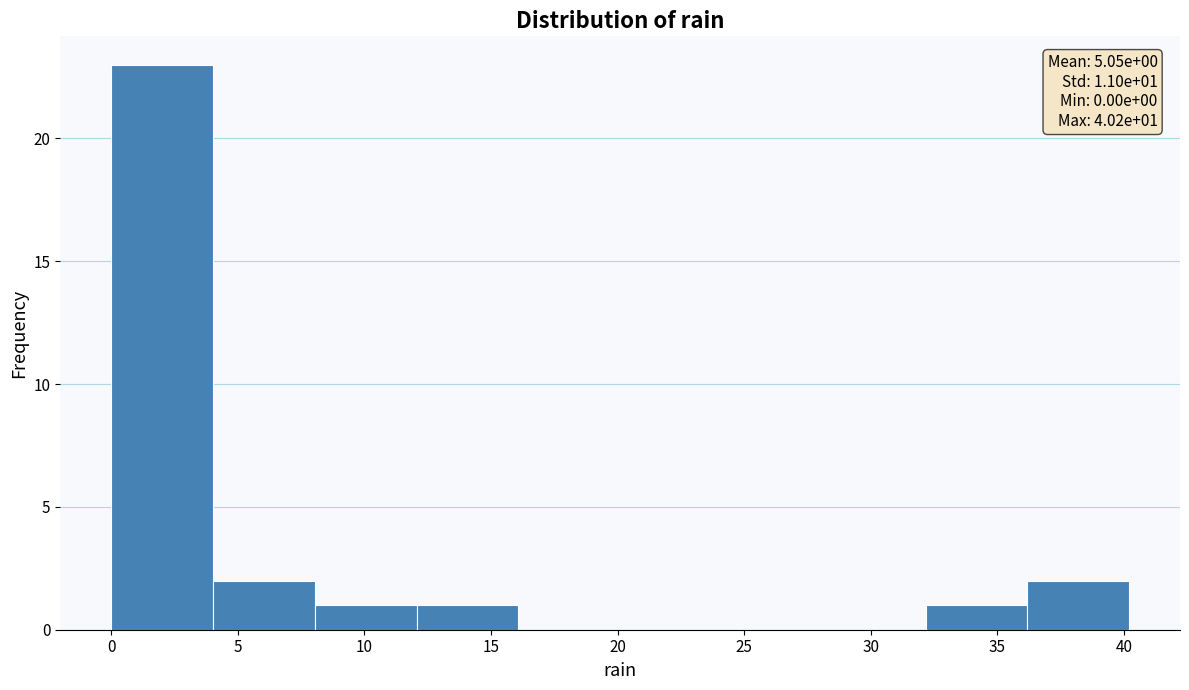

Which range on the x-axis has the tallest bar?

0 to 4